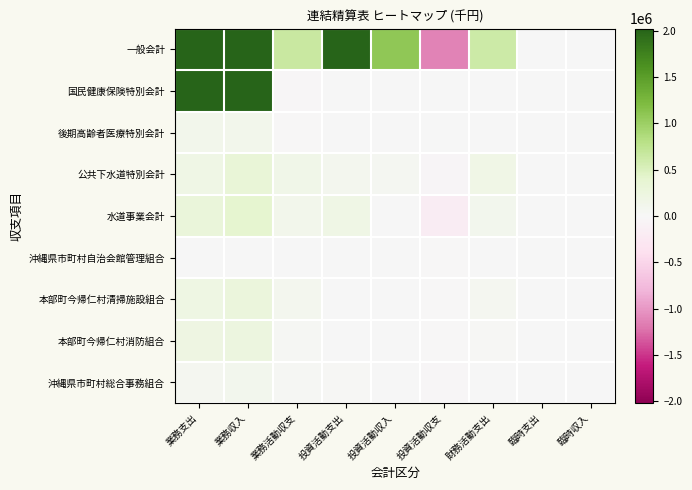

What is the greatest value displayed?

6479732